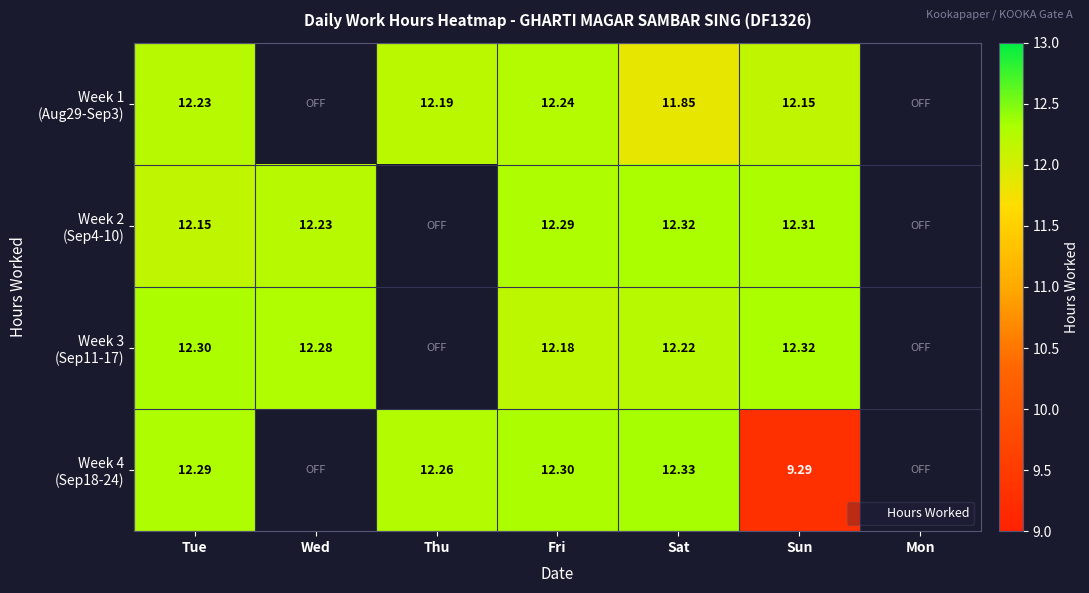

How many data points does each series have?

7